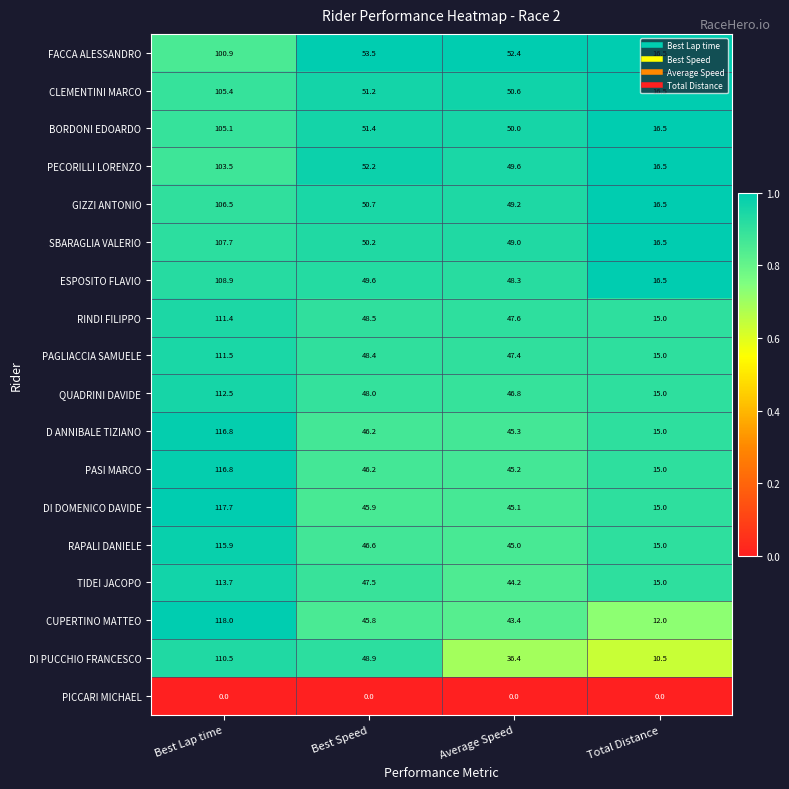

The QUADRINI DAVIDE series shows 194.4 at Best Lap time. True or false?

False